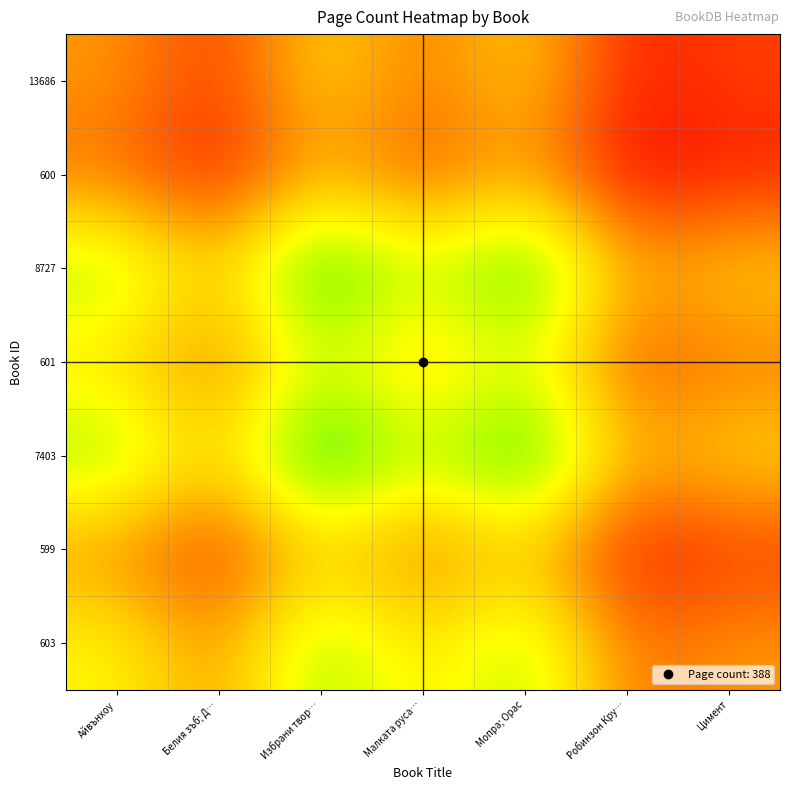

Which has a higher value, Айвънхоу or Белия зъб; Д…?

Айвънхоу